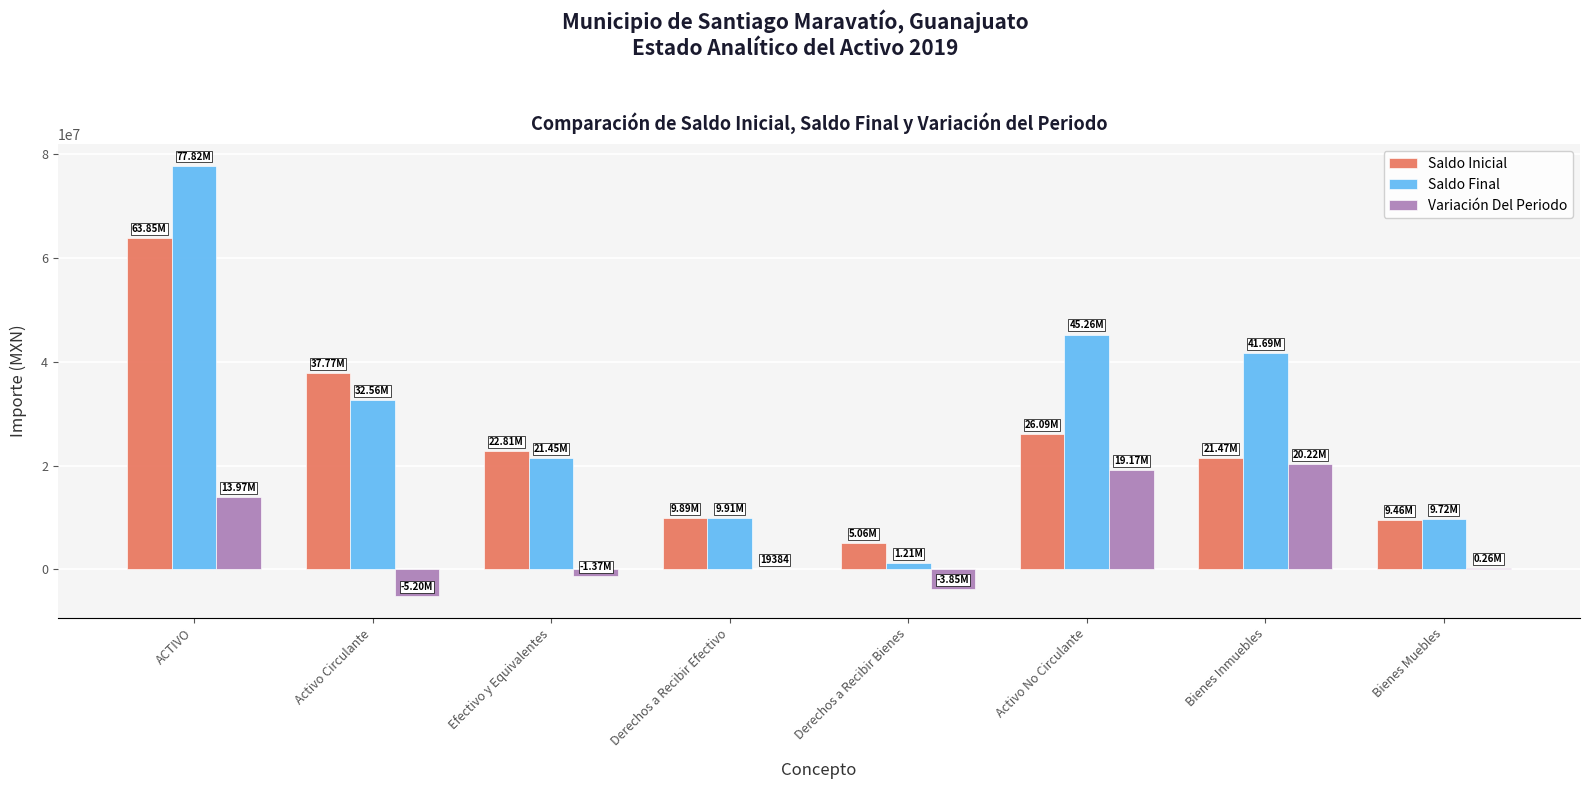

Is it true that Saldo Final equals 1208648.5 at Derechos a Recibir Bienes?

True